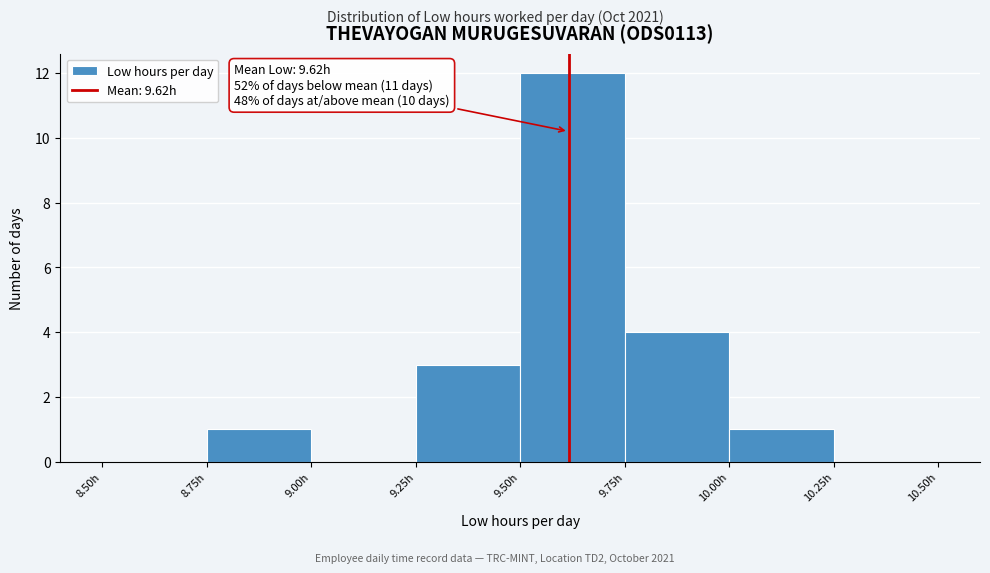

Over which range of the x-axis is the bar tallest?

9.50 to 9.75